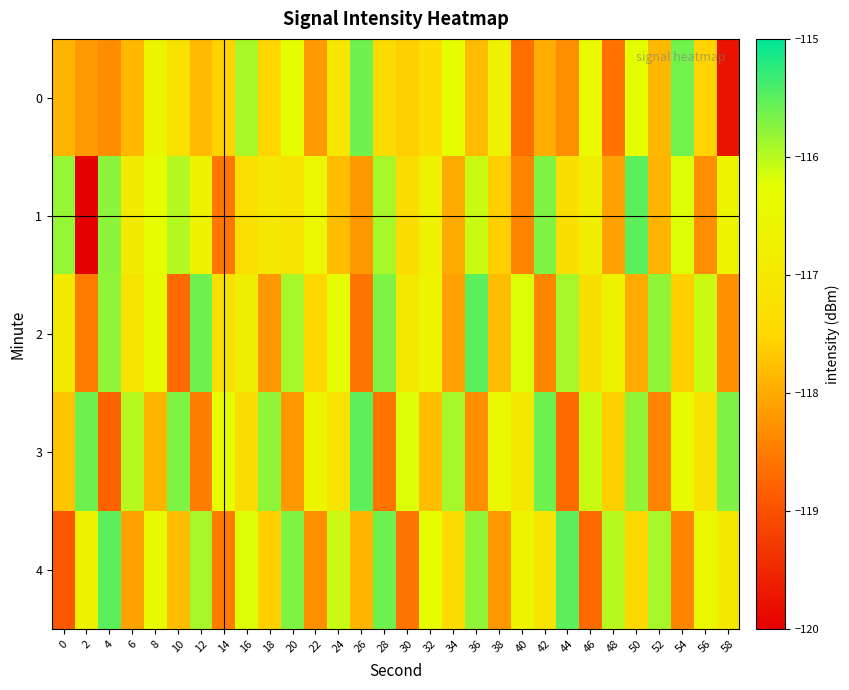

Reading left to right, list all the values displayed in this chart.

0: 0=-117.9	2=-118.2	4=-118.3	6=-117.9	8=-116.6	10=-117.2	12=-117.8	14=-117.6	16=-115.9	18=-117.5	20=-116.3	22=-118.2	24=-117.1	26=-115.6	28=-117.4	30=-117.6	32=-117.3	34=-116.3	36=-117.8	38=-116.7	40=-118.6	42=-118.0	44=-118.3	46=-116.5	48=-118.6	50=-116.2	52=-117.8	54=-115.6	56=-117.5	58=-119.8
1: 0=-115.8	2=-120.0	4=-115.8	6=-116.9	8=-116.3	10=-116.0	12=-116.7	14=-118.6	16=-117.2	18=-117.0	20=-117.1	22=-116.5	24=-117.8	26=-118.2	28=-115.9	30=-117.4	32=-116.7	34=-118.0	36=-116.1	38=-117.6	40=-118.4	42=-115.7	44=-117.3	46=-116.8	48=-118.1	50=-115.5	52=-117.9	54=-116.2	56=-118.3	58=-116.6
2: 0=-116.9	2=-118.5	4=-115.8	6=-117.1	8=-116.4	10=-118.7	12=-115.6	14=-117.2	16=-116.8	18=-118.2	20=-115.9	22=-117.5	24=-116.3	26=-118.6	28=-115.7	30=-117.0	32=-116.6	34=-118.1	36=-115.5	38=-117.8	40=-116.2	42=-118.4	44=-115.9	46=-117.3	48=-116.7	50=-118.0	52=-115.8	54=-117.6	56=-116.1	58=-118.3
3: 0=-117.7	2=-115.6	4=-118.8	6=-116.0	8=-117.9	10=-115.7	12=-118.5	14=-116.3	16=-117.4	18=-115.8	20=-118.2	22=-116.6	24=-117.1	26=-115.5	28=-118.6	30=-116.2	32=-117.8	34=-115.9	36=-118.3	38=-116.5	40=-117.0	42=-115.6	44=-118.7	46=-116.1	48=-117.6	50=-115.8	52=-118.4	54=-116.4	56=-117.2	58=-115.7
4: 0=-118.9	2=-116.7	4=-115.5	6=-118.1	8=-116.4	10=-117.8	12=-115.9	14=-118.5	16=-116.2	18=-117.6	20=-115.7	22=-118.3	24=-116.1	26=-117.9	28=-115.6	30=-118.6	32=-116.3	34=-117.4	36=-115.8	38=-118.2	40=-116.6	42=-117.1	44=-115.5	46=-118.7	48=-116.0	50=-117.5	52=-115.9	54=-118.4	56=-116.5	58=-117.0